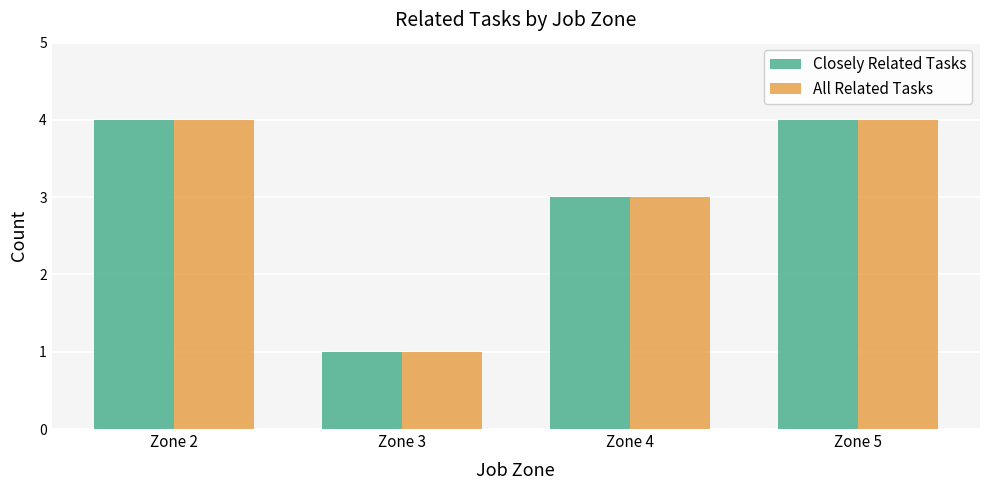

What is the value of the All Related Tasks bar at the 1st from the left?

4